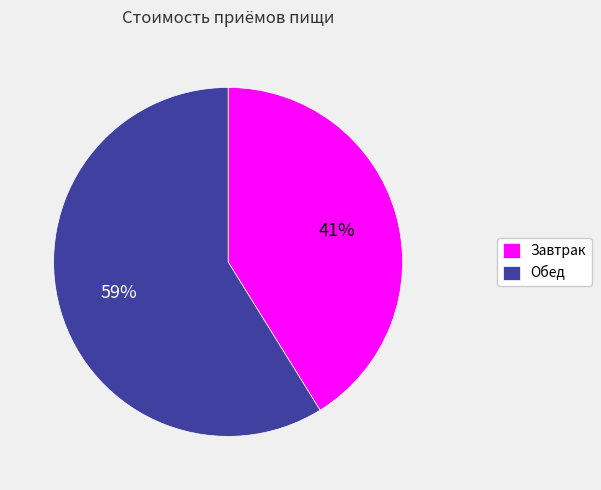

Which slice is the smallest?

Завтрак